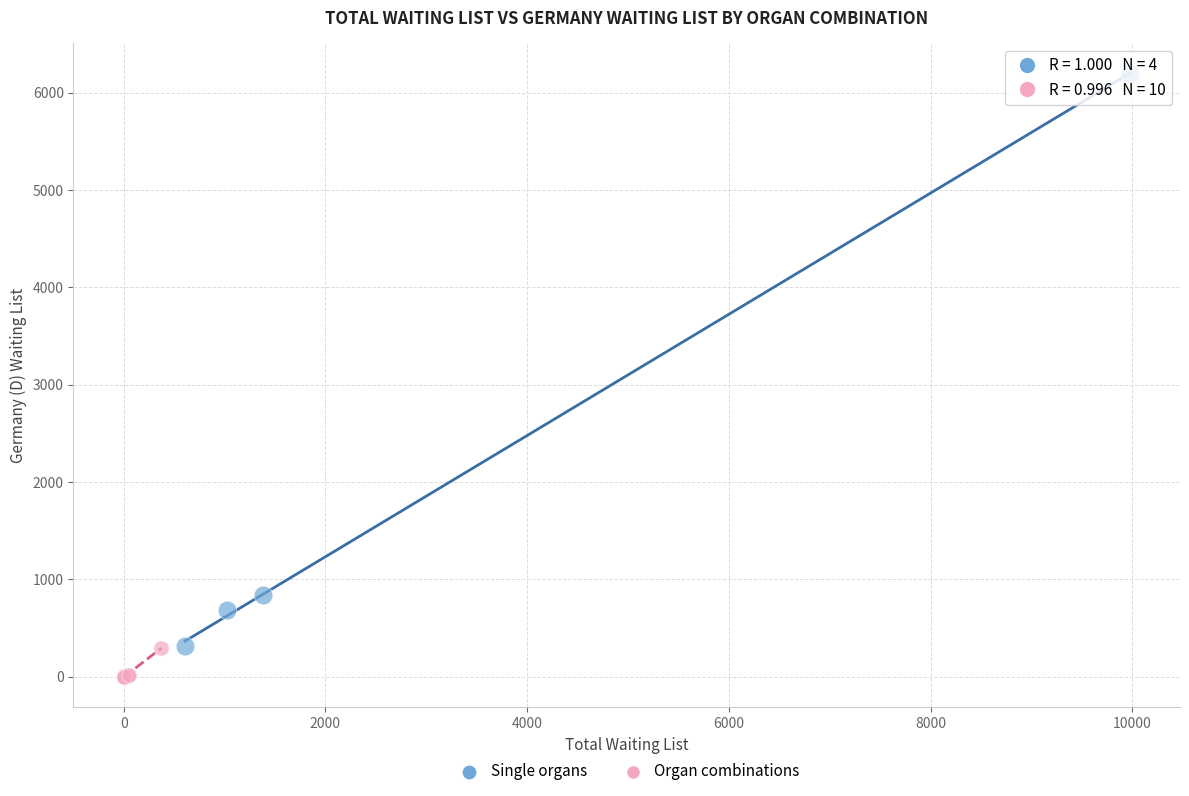

Which series contains the lowest Y value?

Organ combinations